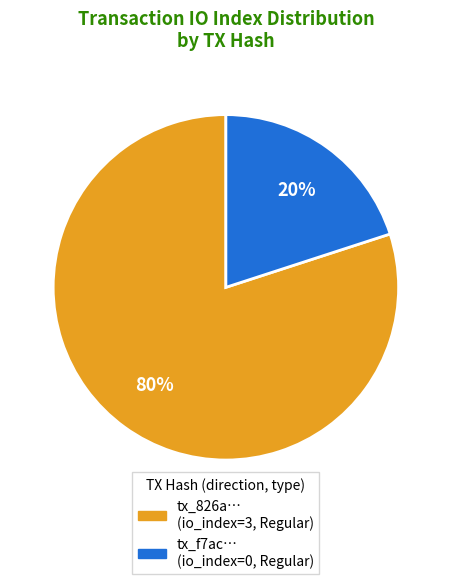

Is there a majority slice in this chart?

Yes